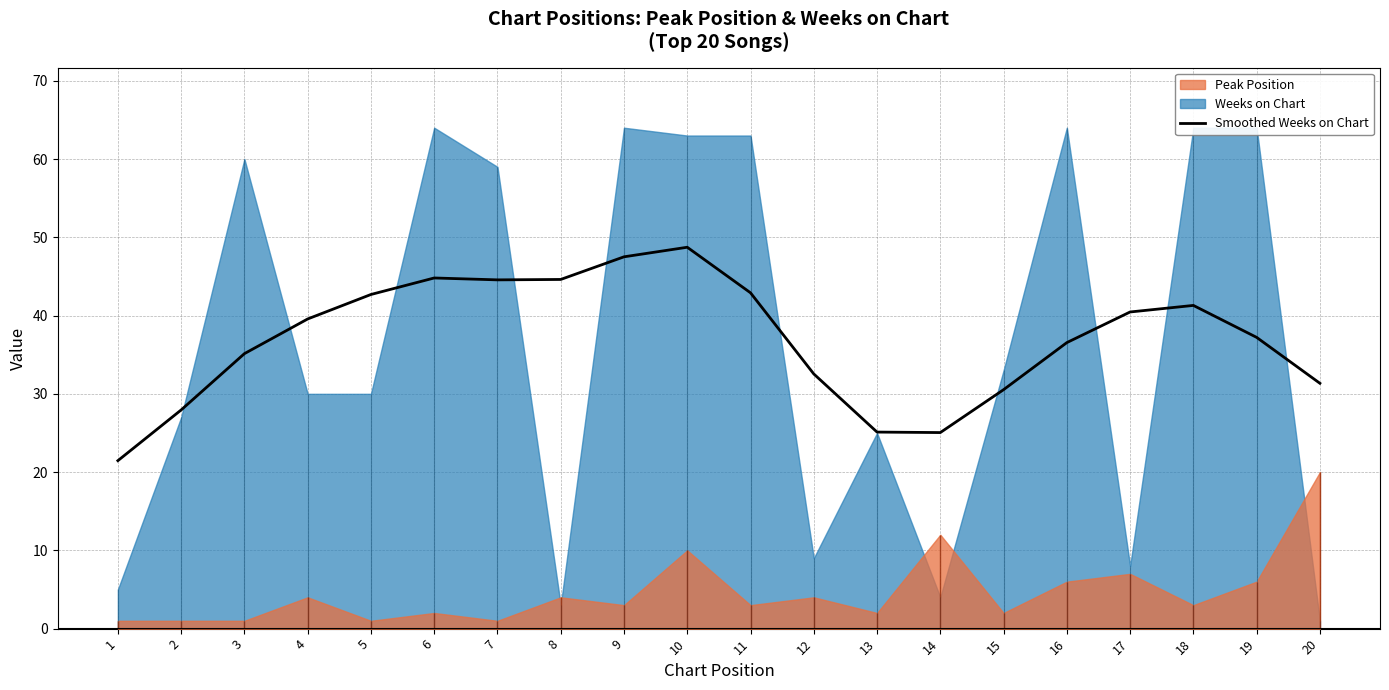

Between 18 and 3, which is larger?

18